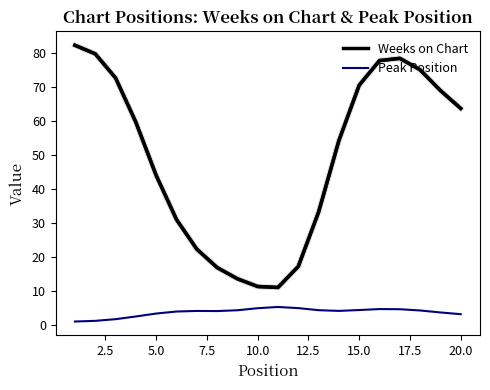

Rank the series by their average value, from lowest to highest.

Peak Position, Weeks on Chart